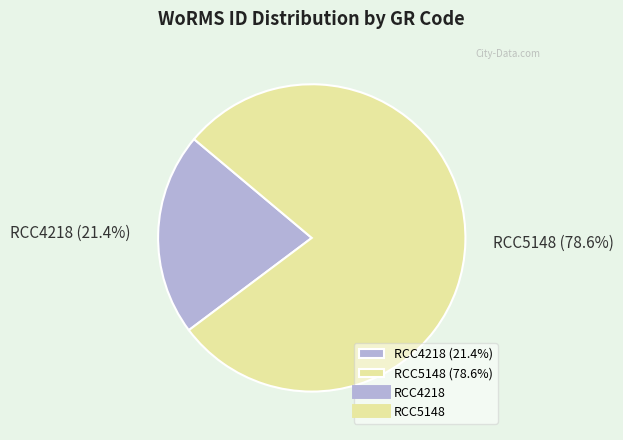

What is the largest slice in the pie chart?

RCC5148